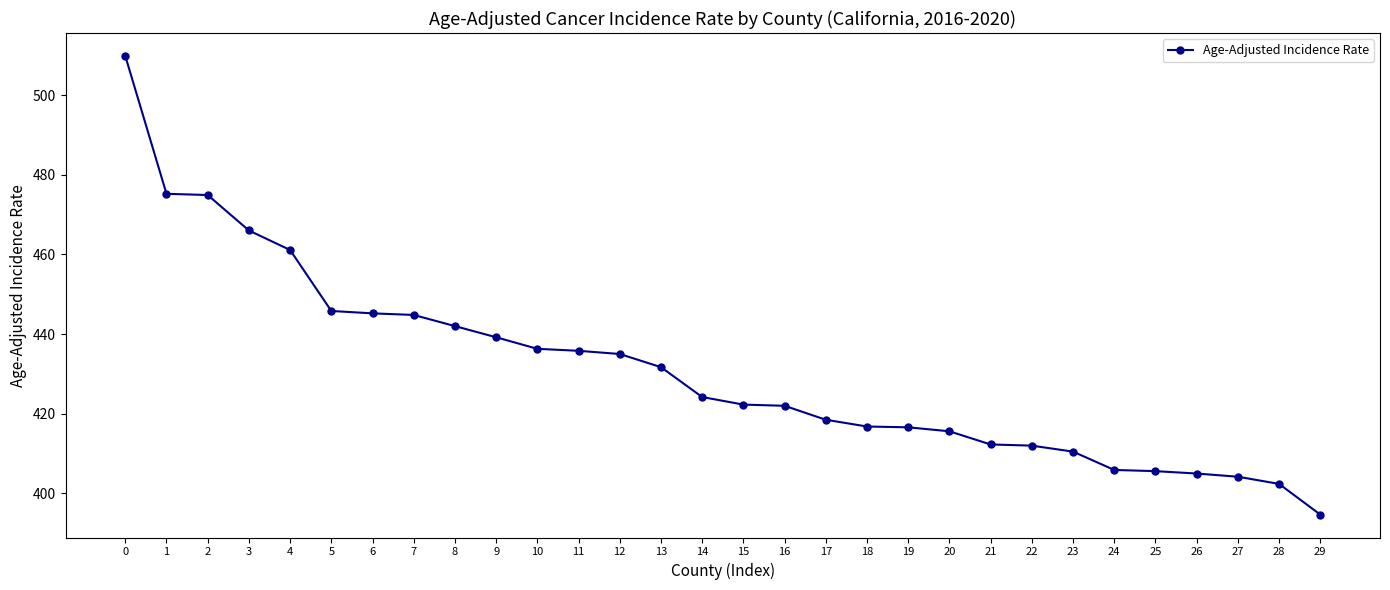

What is the change in value from 11 to 17?

-17.3